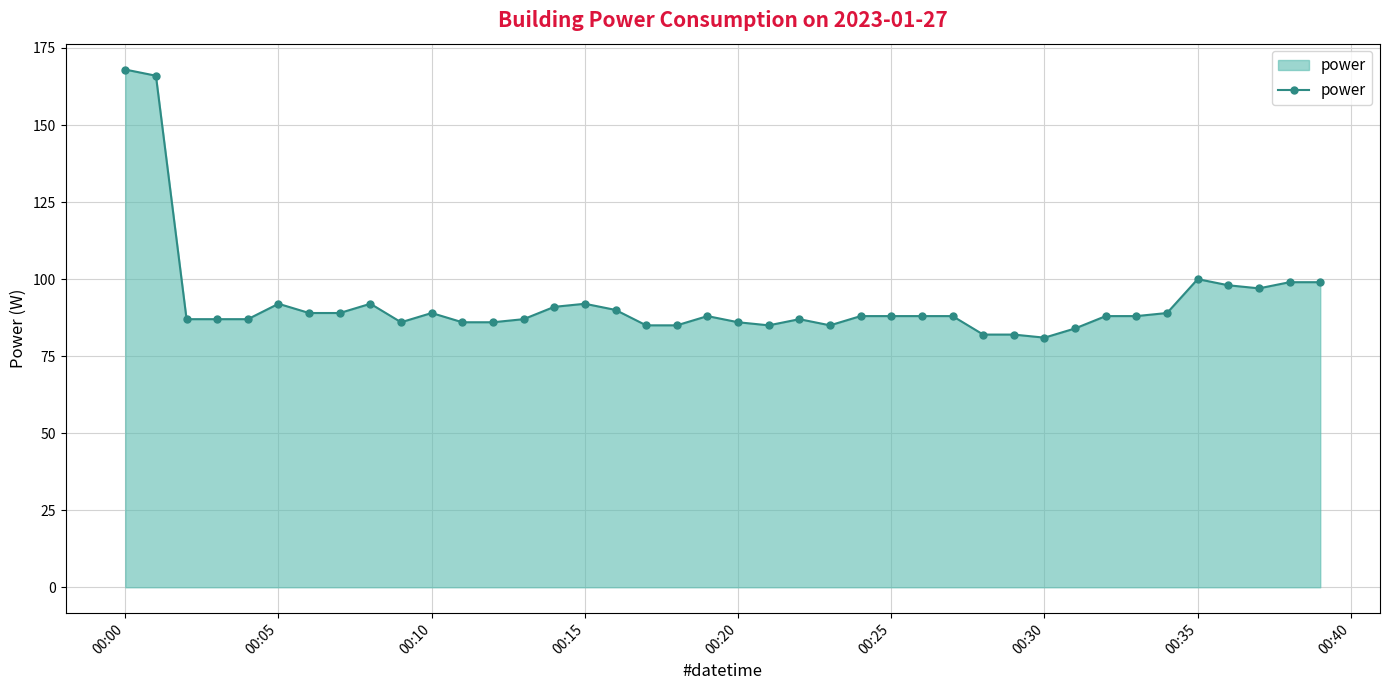

What is the sum of all values?

3704